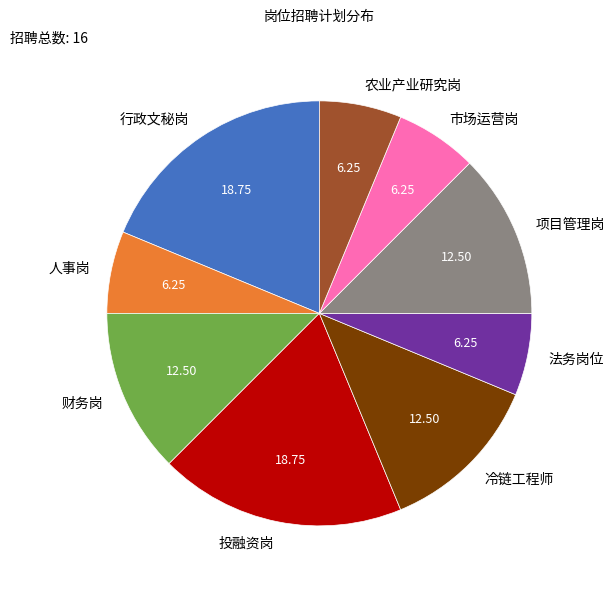

Is the sum of 法务岗位 and 投融资岗 greater than half?

No